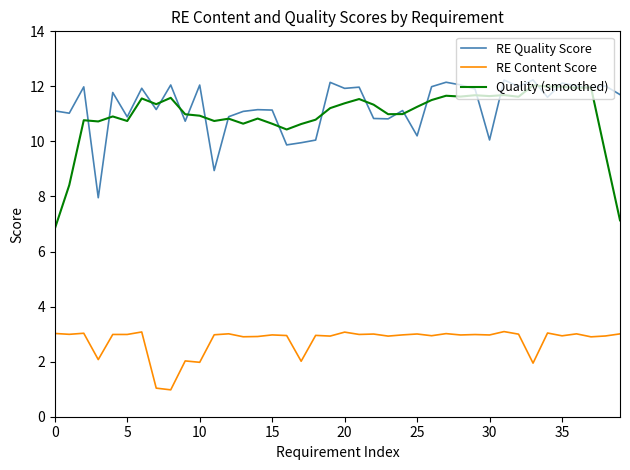

At how many categories does at least one series exceed 6?

40